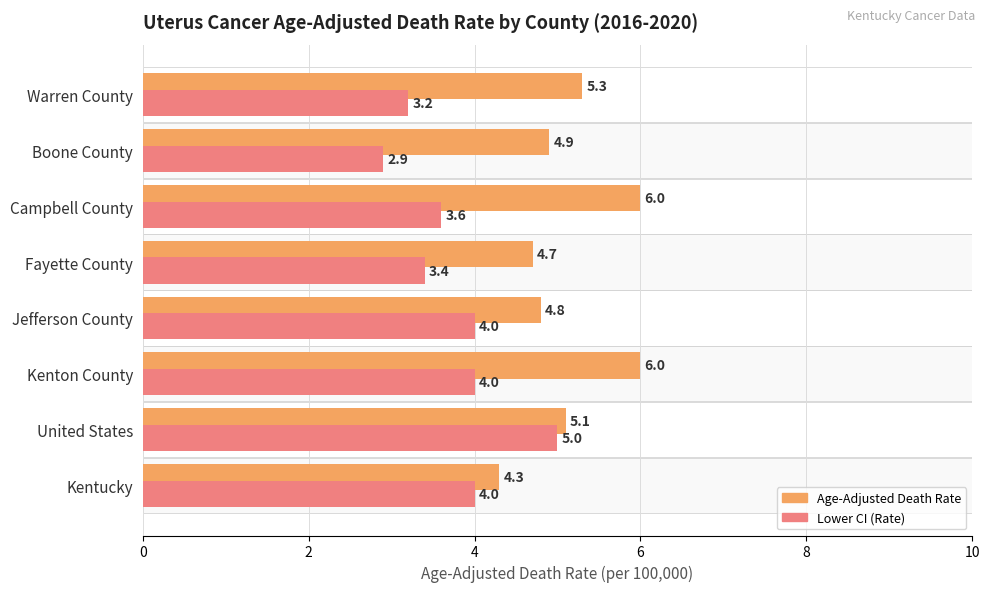

How many data points does each series have?

8